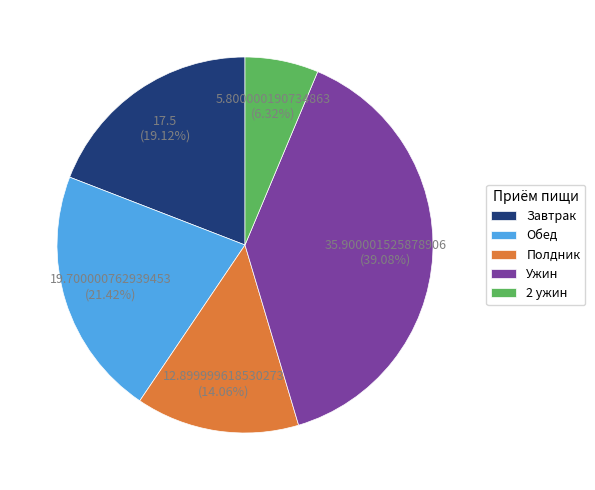

Count the number of slices in the pie.

5